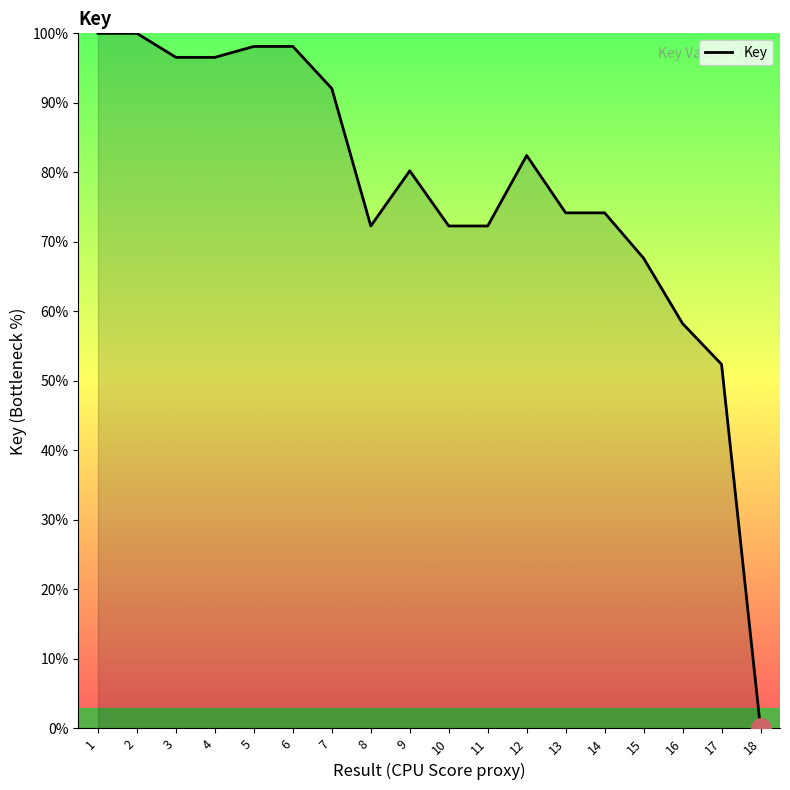

Which label corresponds to the smallest value in the chart?

18